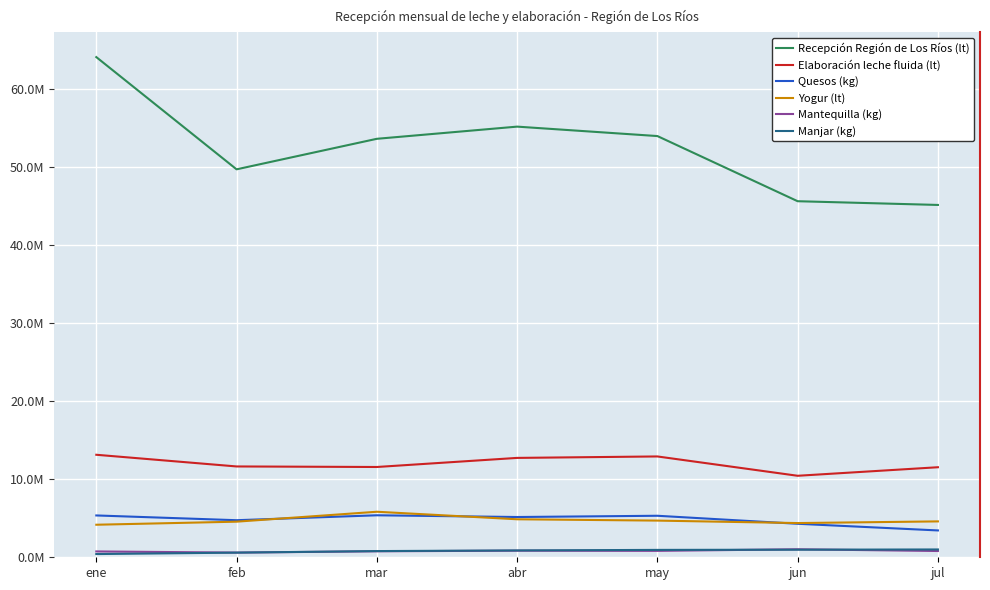

What is the sum of all Quesos (kg) values?

33703966